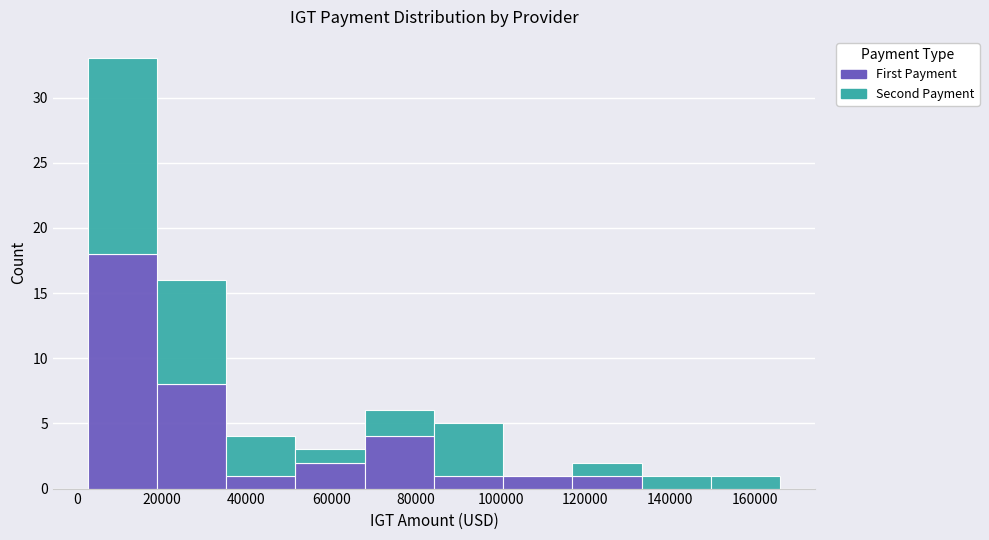

What is the total height of the stacked bar covering 2000 to 18000 on the x-axis? Neither the bar edges nor the heights are printed on the chart, so give them approximately, as read against the axes.

33